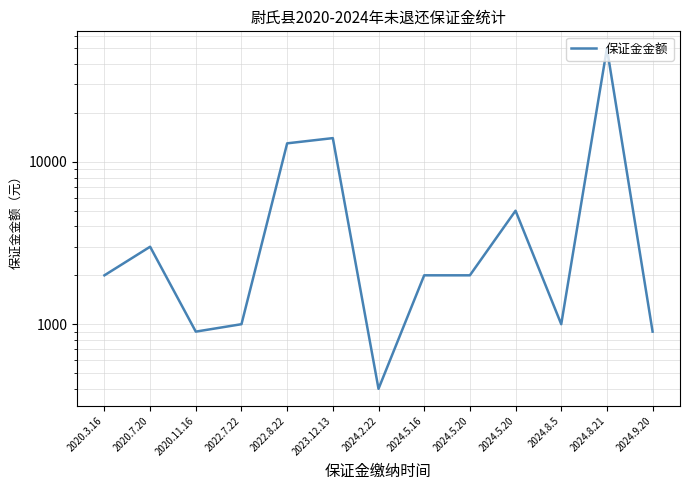

What is the smallest value displayed?

400